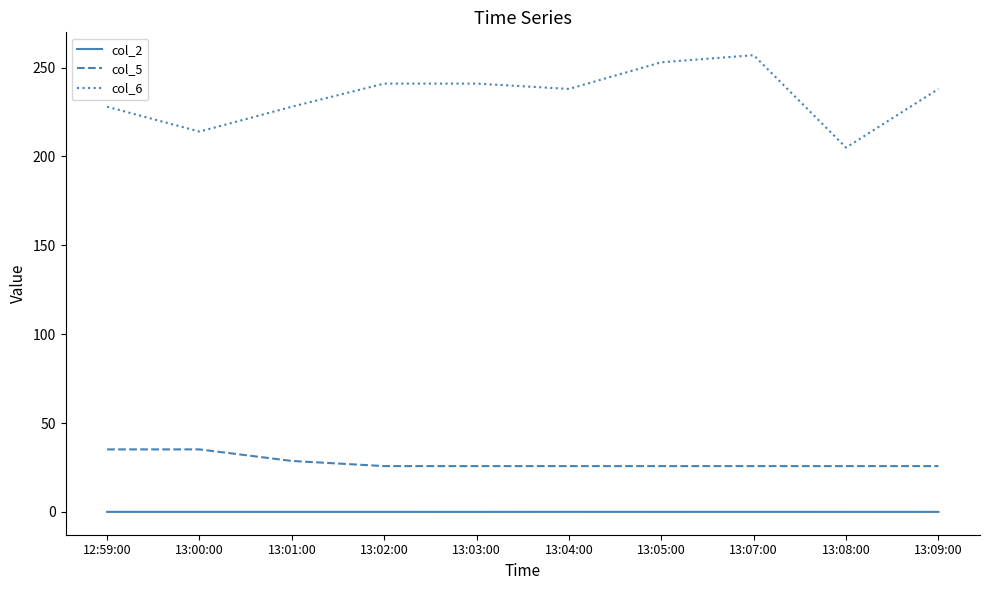

Is it true that col_6 equals 385.9 at 13:01:00?

False